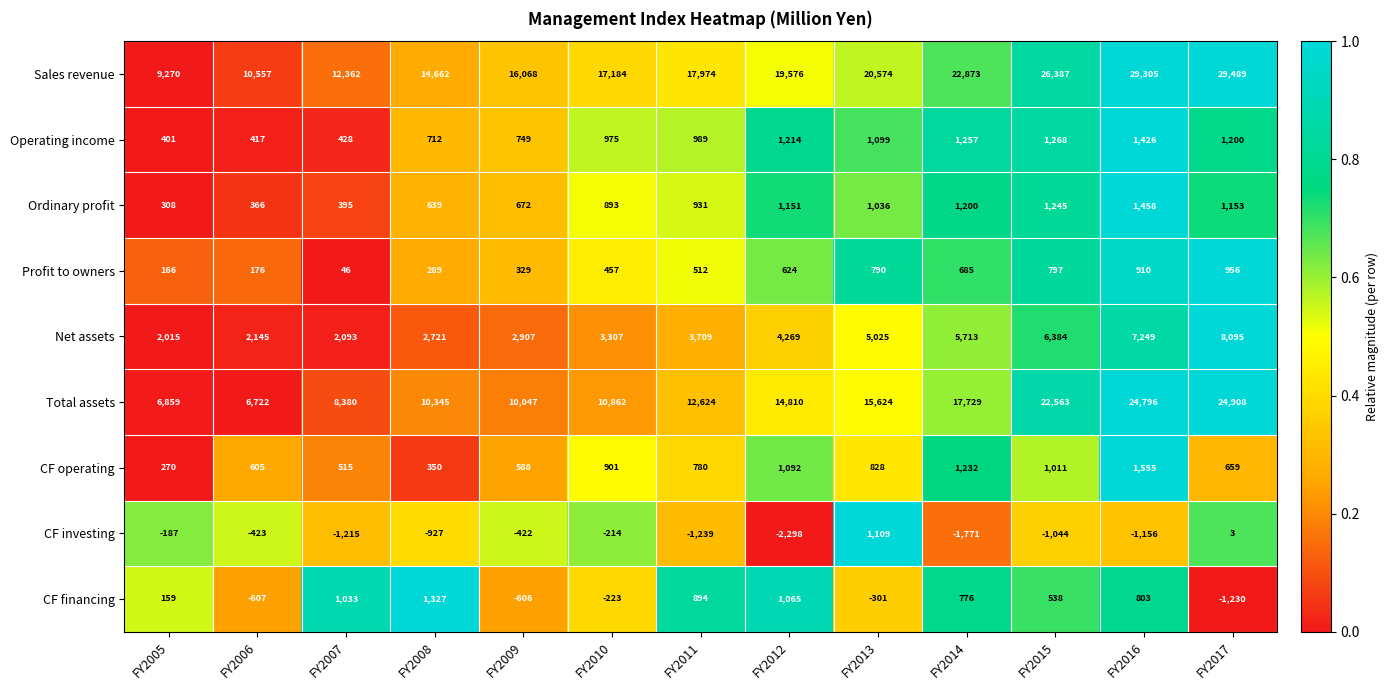

Where is Total assets nearest to the value 15815?

FY2013